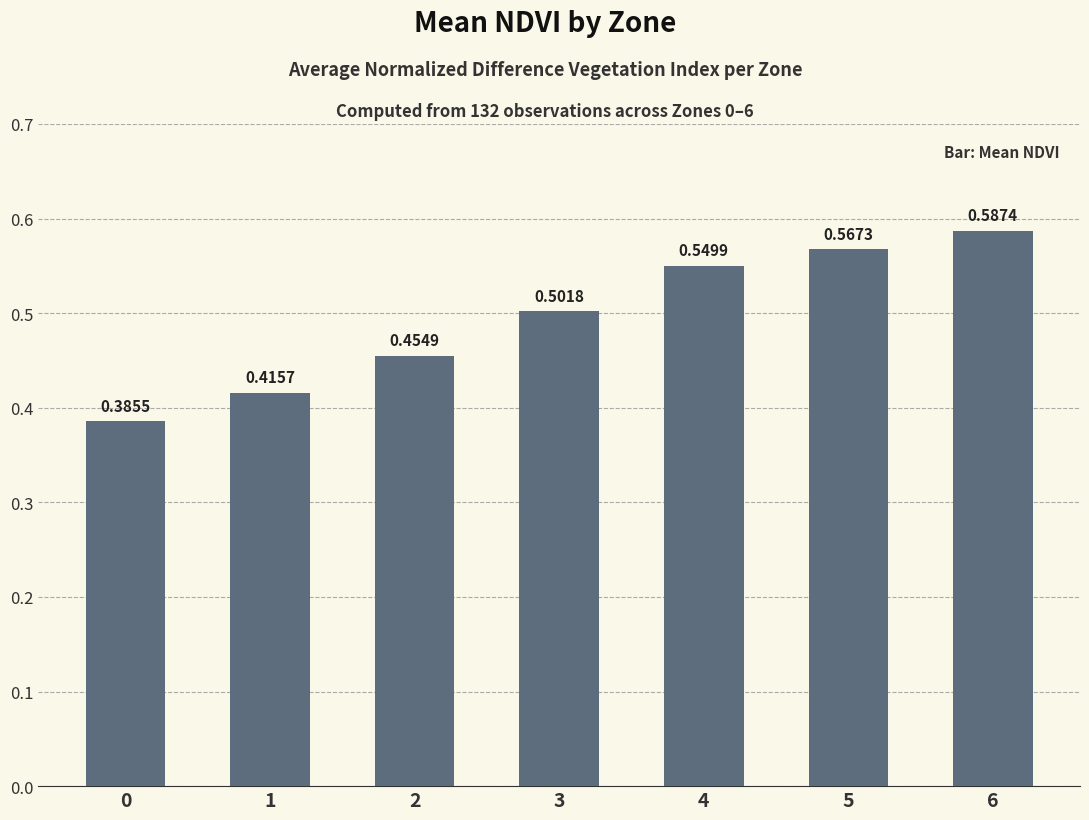

Between 2 and 3, which is larger?

3